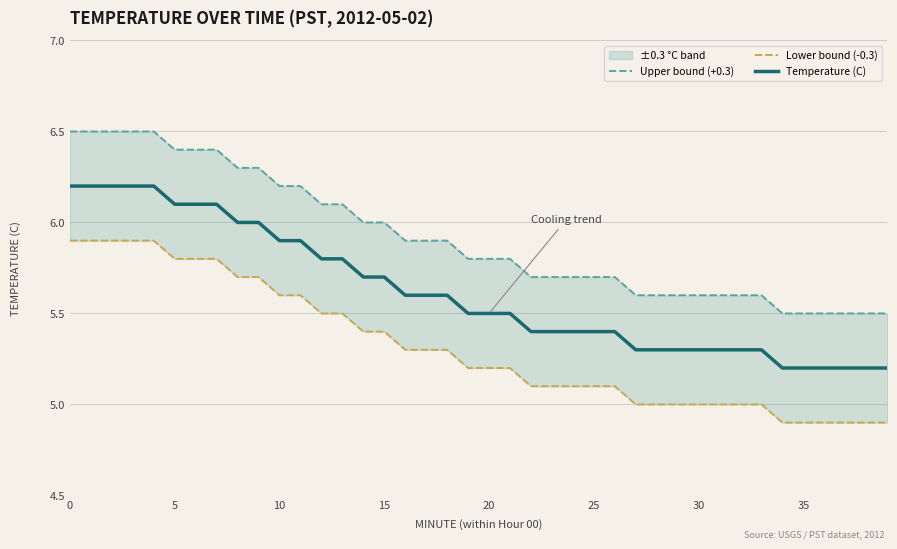

Count the number of data series in this chart.

3